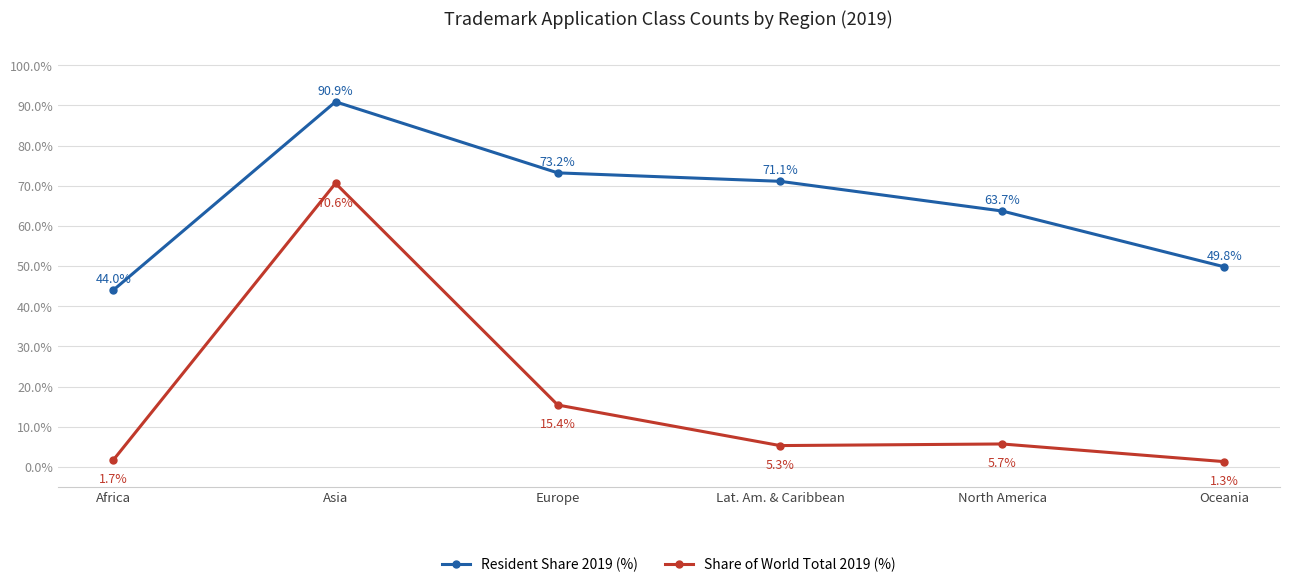

What is the difference between the highest and lowest values at Lat. Am. & Caribbean?

65.8